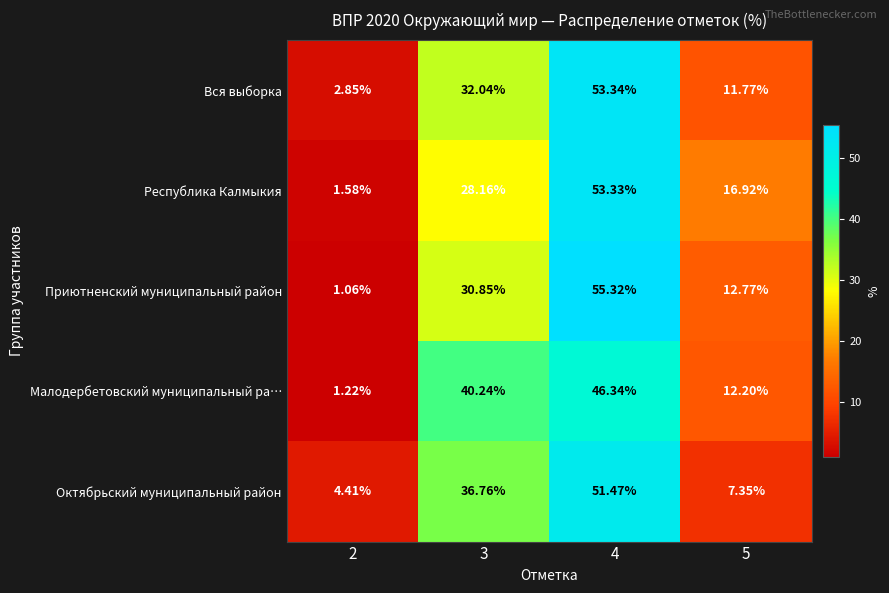

Rank the series by their maximum value, from highest to lowest.

Приютненский муниципальный район, Вся выборка, Республика Калмыкия, Октябрьский муниципальный район, Малодербетовский муниципальный ра…